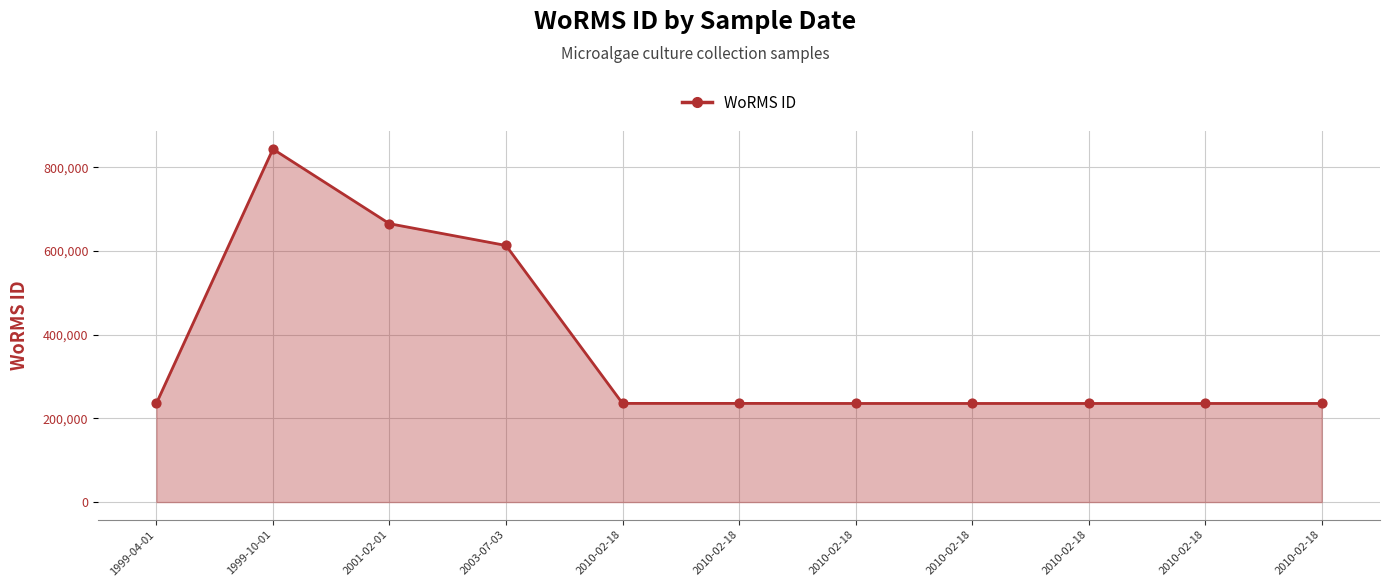

Is this an area chart (filled region under the line)?

Yes